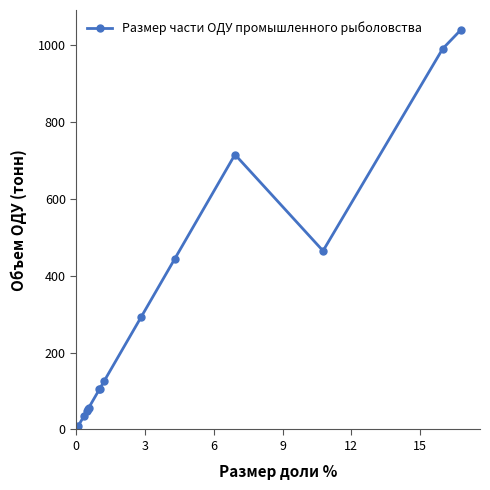

What is the value of the 15th point from the left?

1040.4